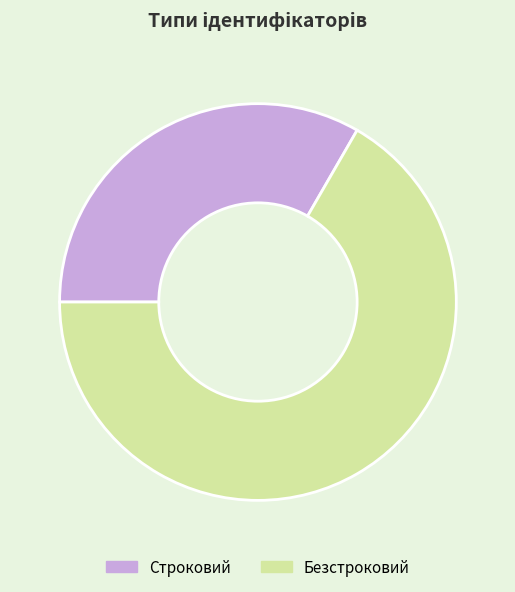

Is there a majority slice in this chart?

Yes